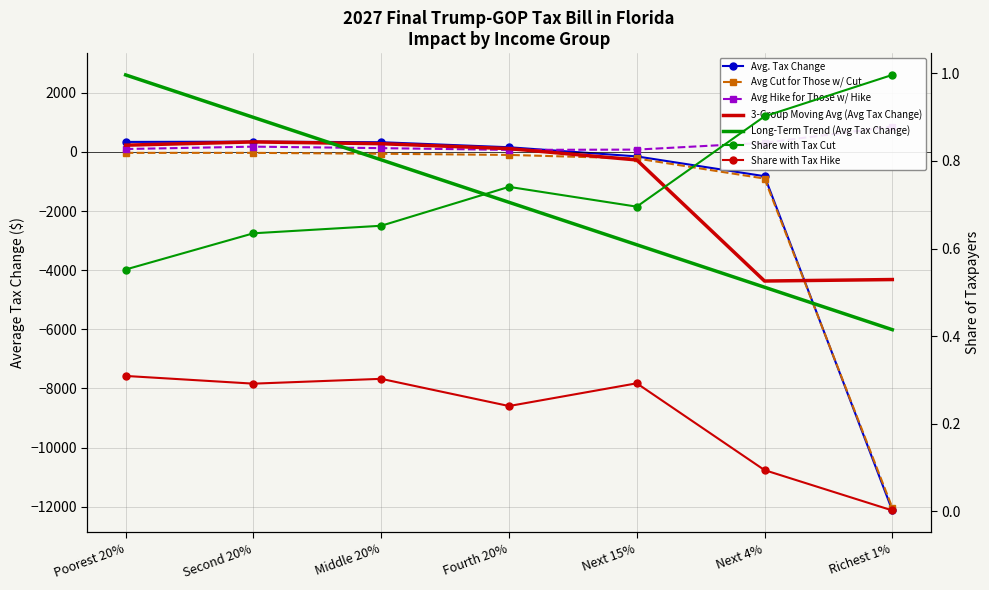

Rank the categories by Share with Tax Cut value from lowest to highest.

Poorest 20%, Second 20%, Middle 20%, Next 15%, Fourth 20%, Next 4%, Richest 1%